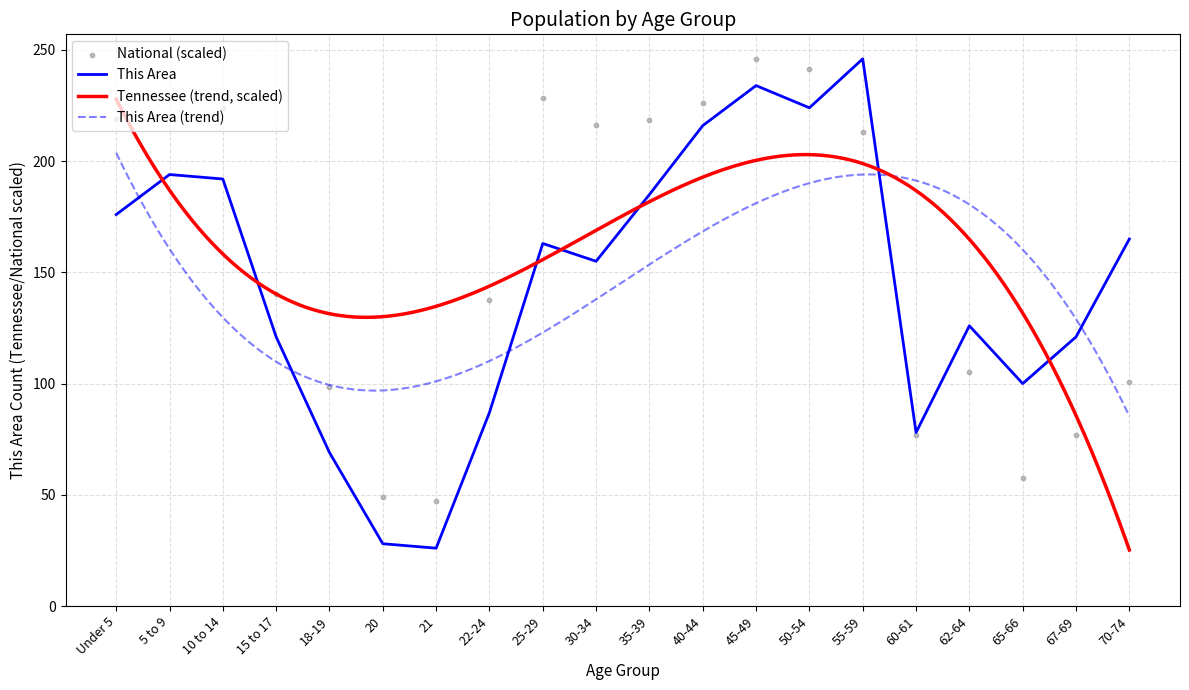

Where is This Area nearest to the value 136?

62-64